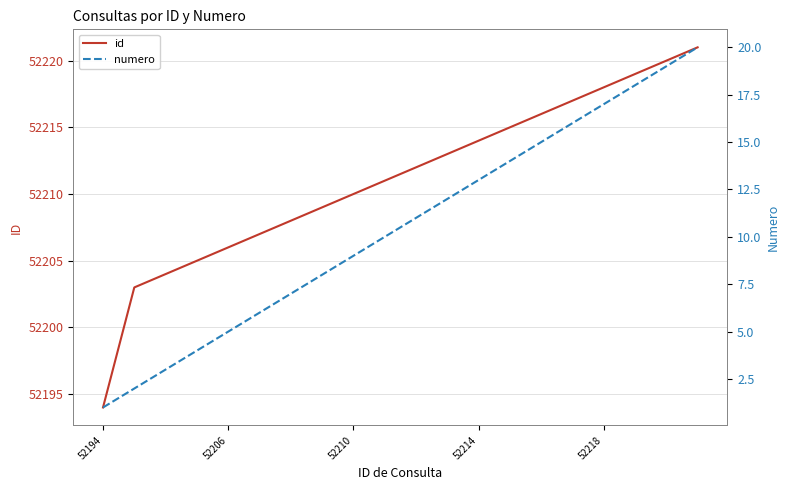

Reading left to right, transcribe all the data shown in this chart.

id: 52194	52203	52204	52205	52206	52207	52208	52209	52210	52211	52212	52213	52214	52215	52216	52217	52218	52219	52220	52221
numero: 1	2	3	4	5	6	7	8	9	10	11	12	13	14	15	16	17	18	19	20